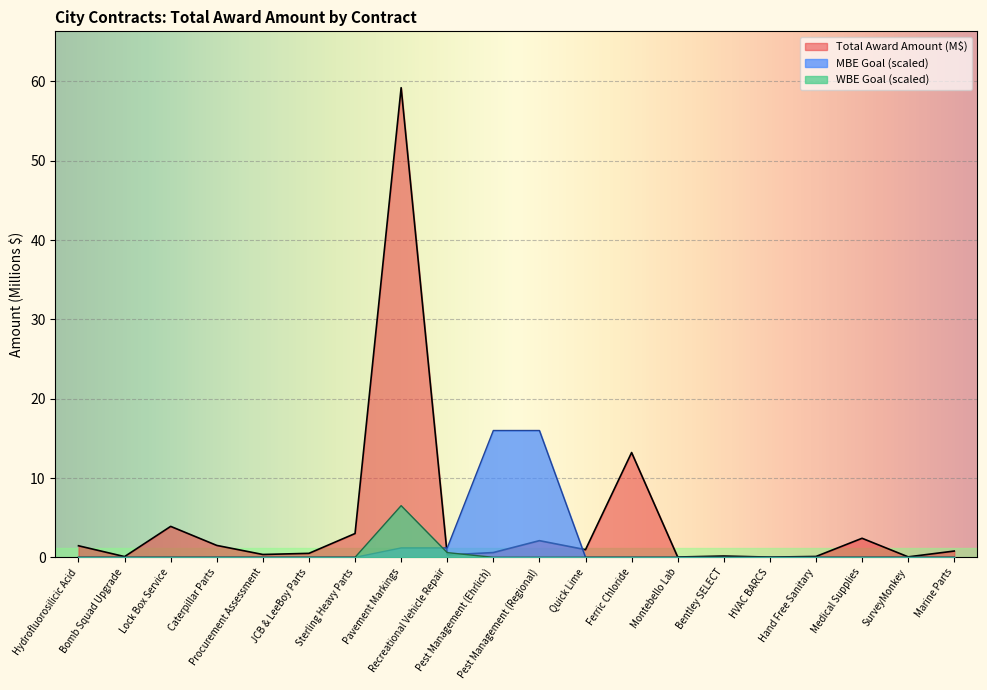

After their last crossing, which series has the higher values: MBE Goal or Total Award Amount?

Total Award Amount